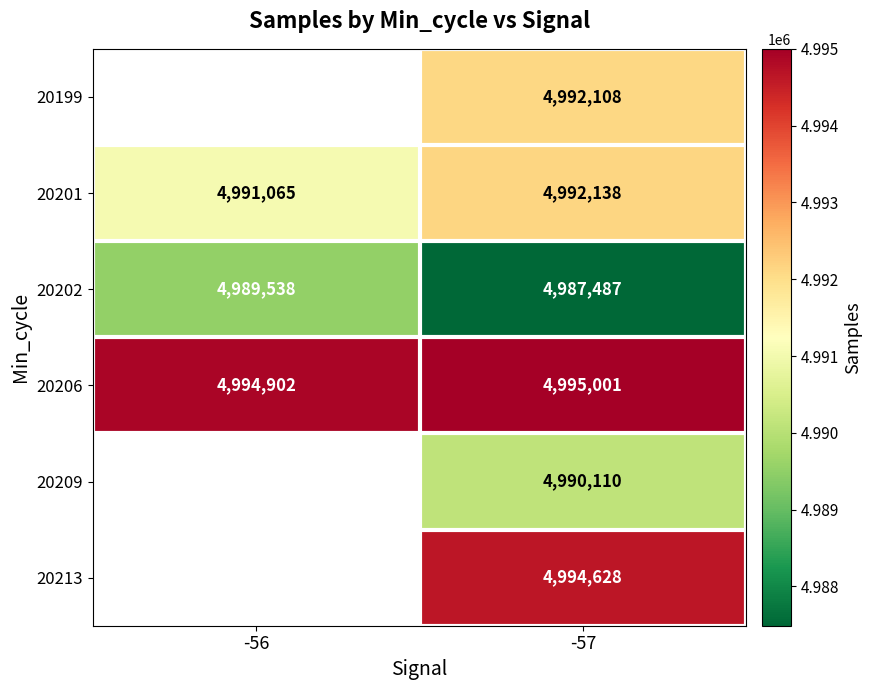

What is the total value across all series at -57?

29951472